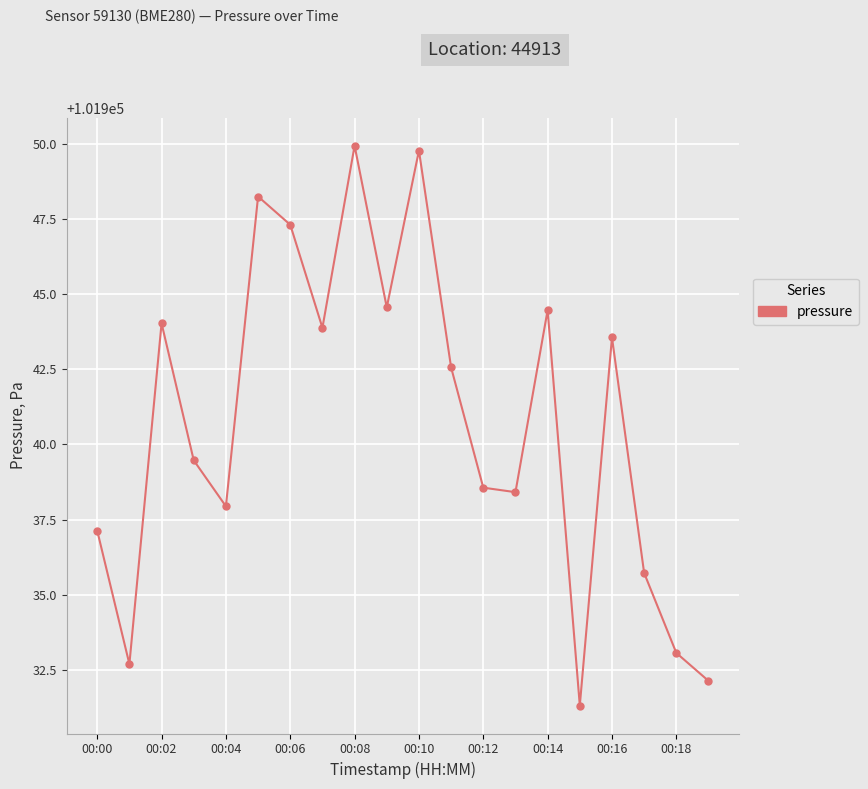

What is the minimum value shown in the chart?

101931.3